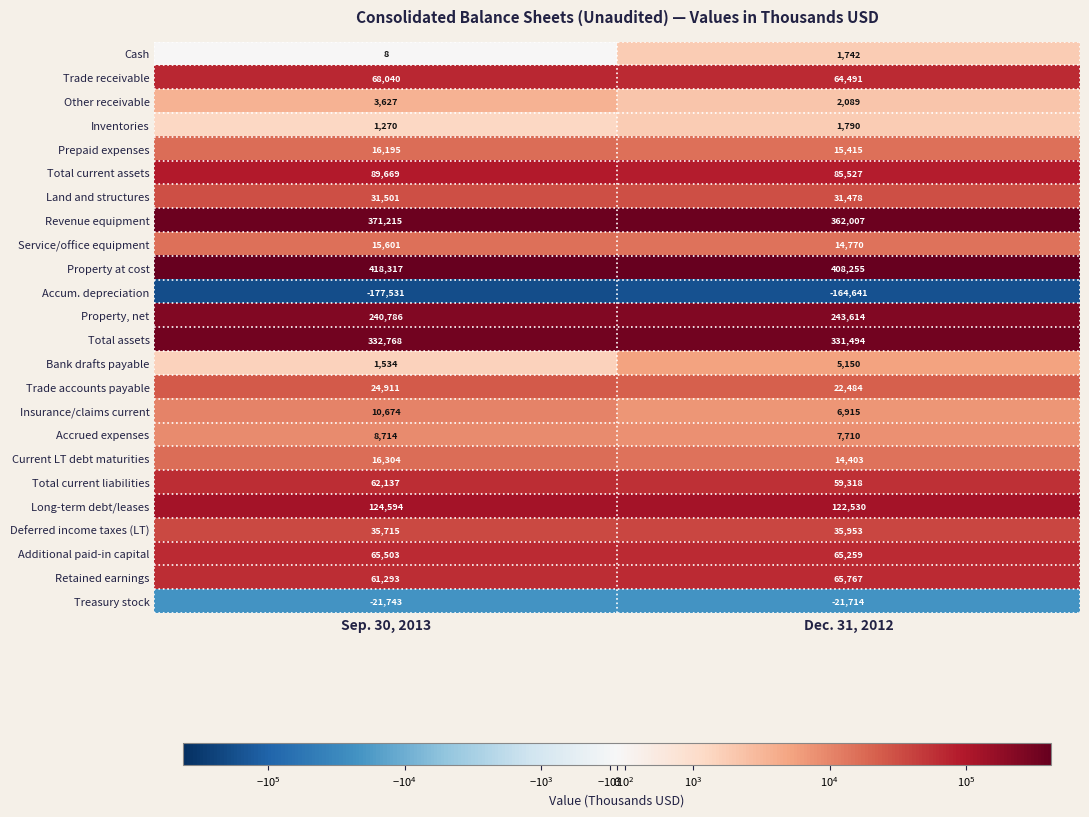

What is the total value across all series at Dec. 31, 2012?

1781806